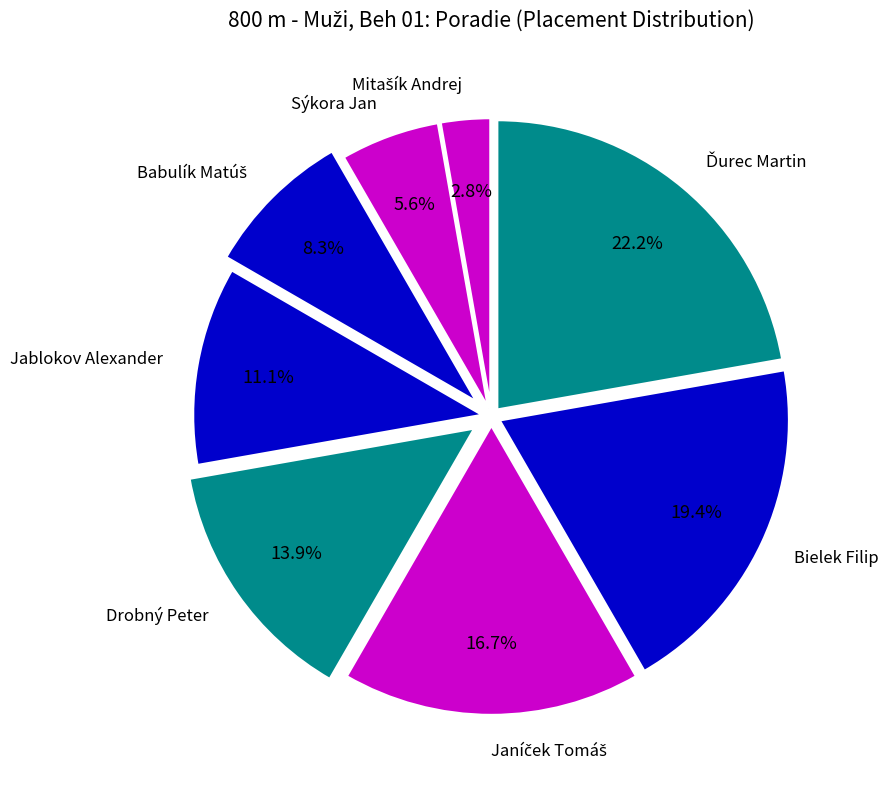

Between Jablokov Alexander and Sýkora Jan, which is larger?

Jablokov Alexander